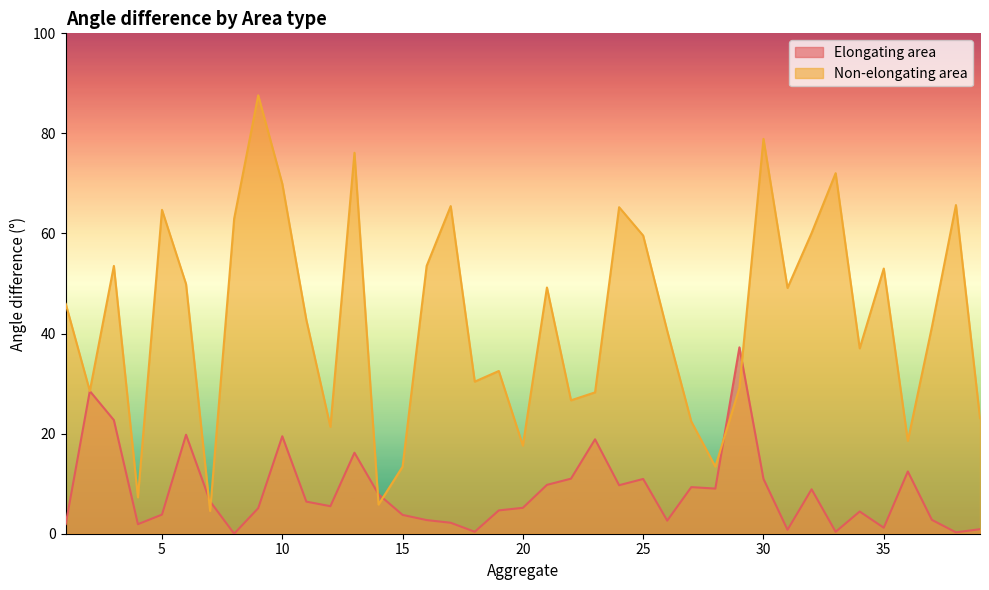

True or false: Elongating area and Non-elongating area cross at least once.

True